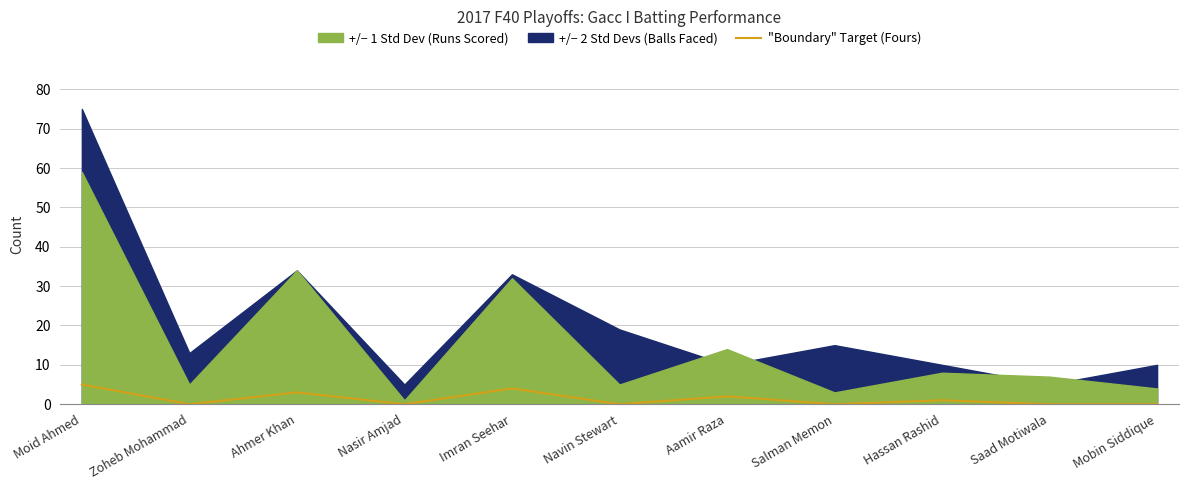

What is the difference between the maximum and minimum values?

5